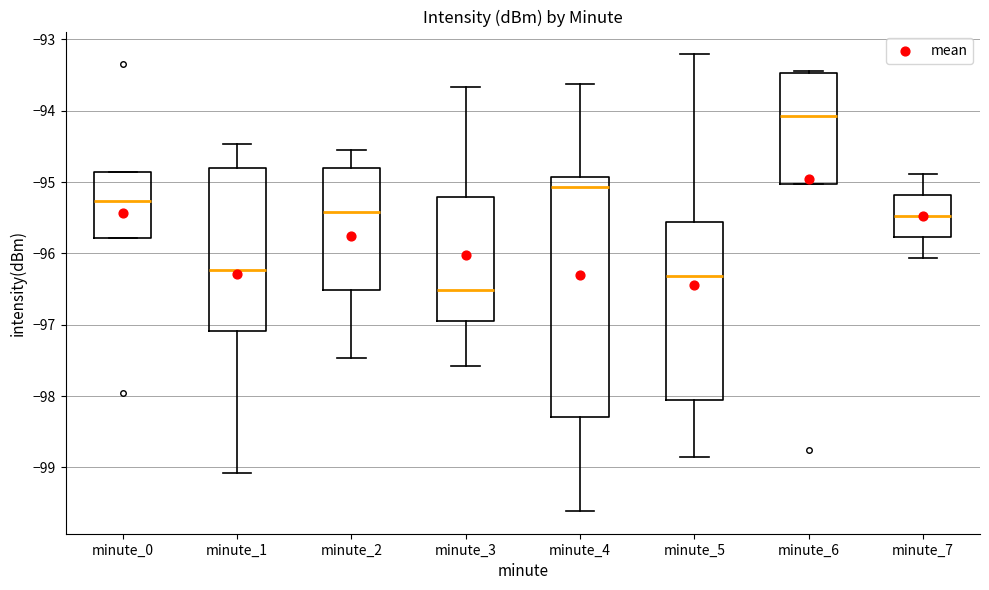

Which box has the highest median line?

minute_6